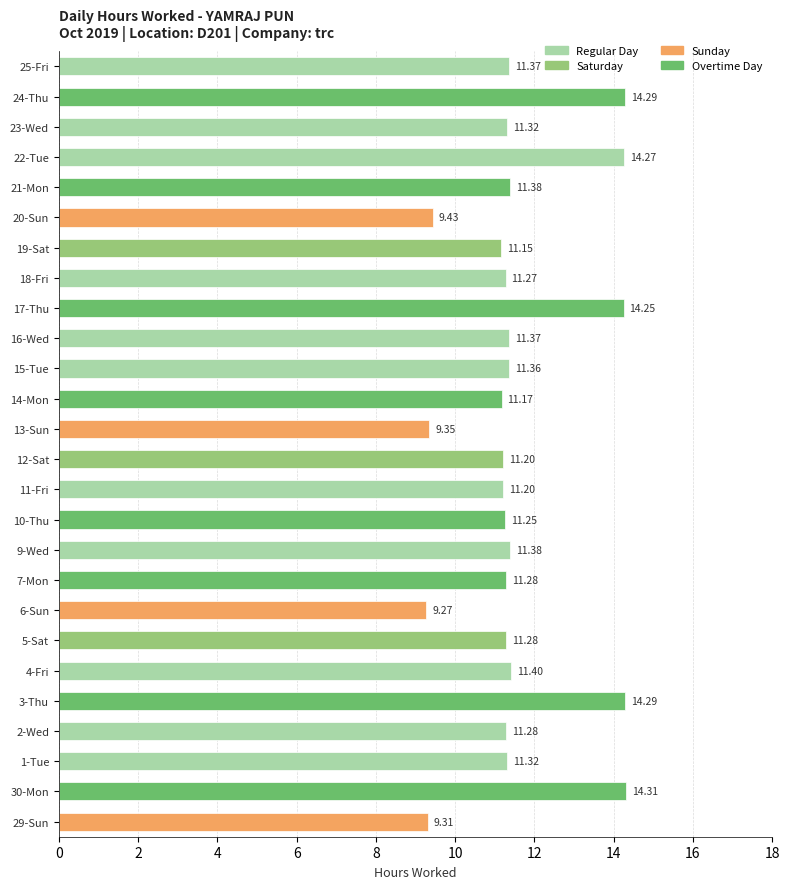

What is the sum of all values?

300.8